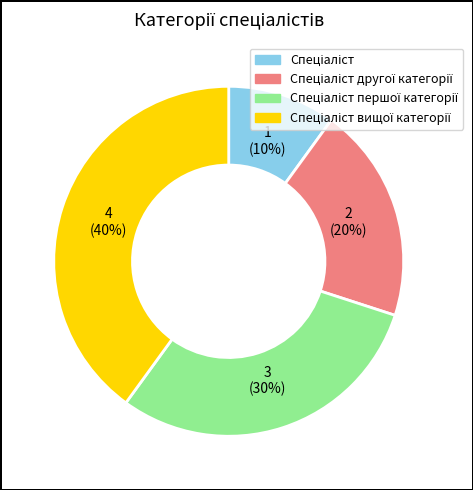

Count the number of slices in the pie.

4